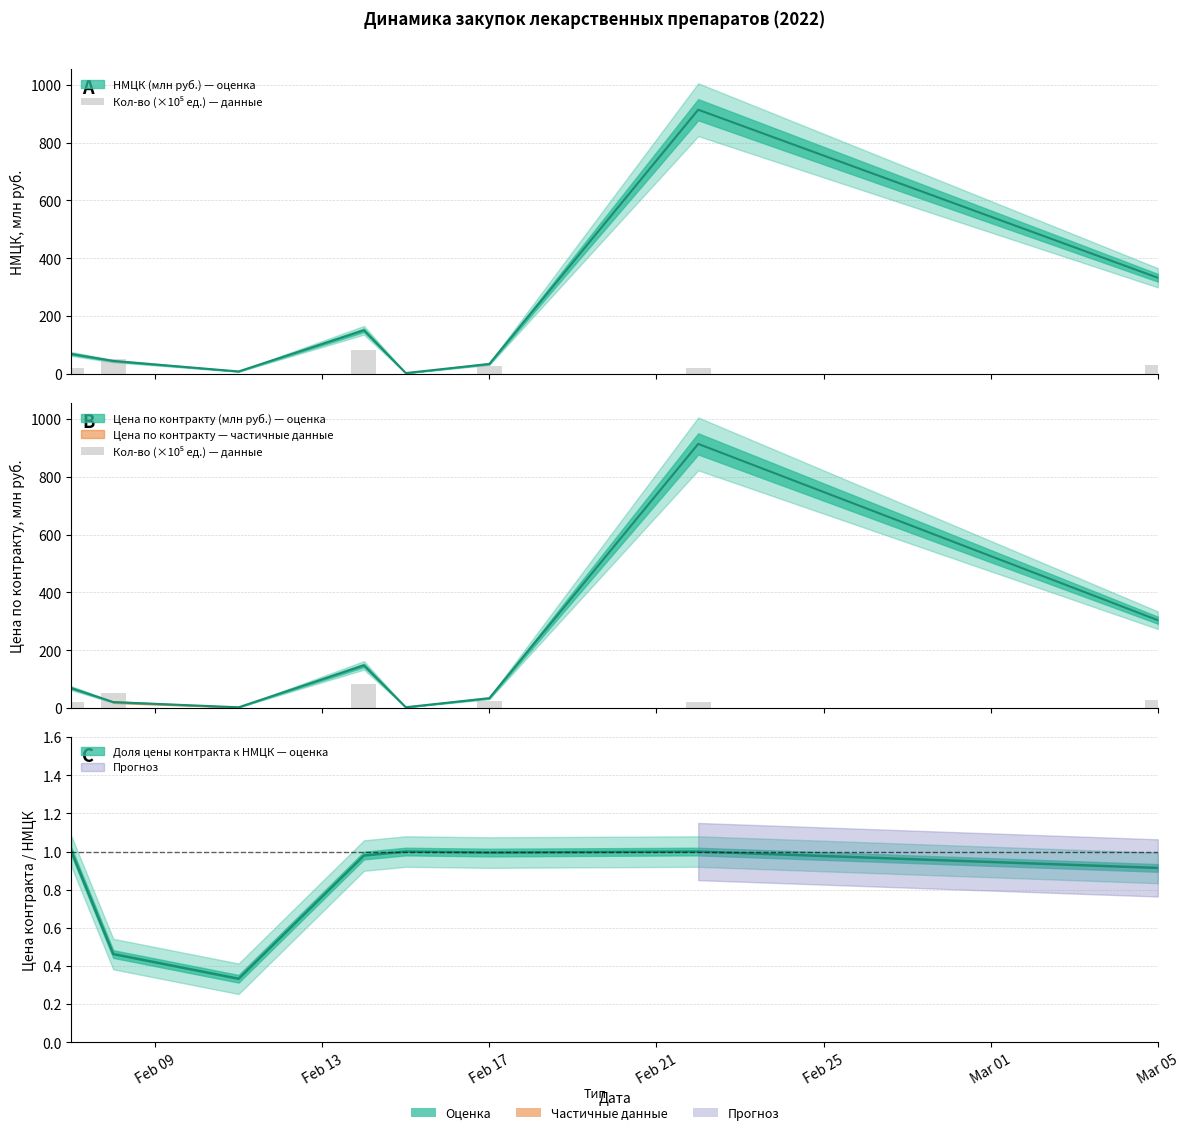

Are the bars grouped side by side (vs. stacked)?

No